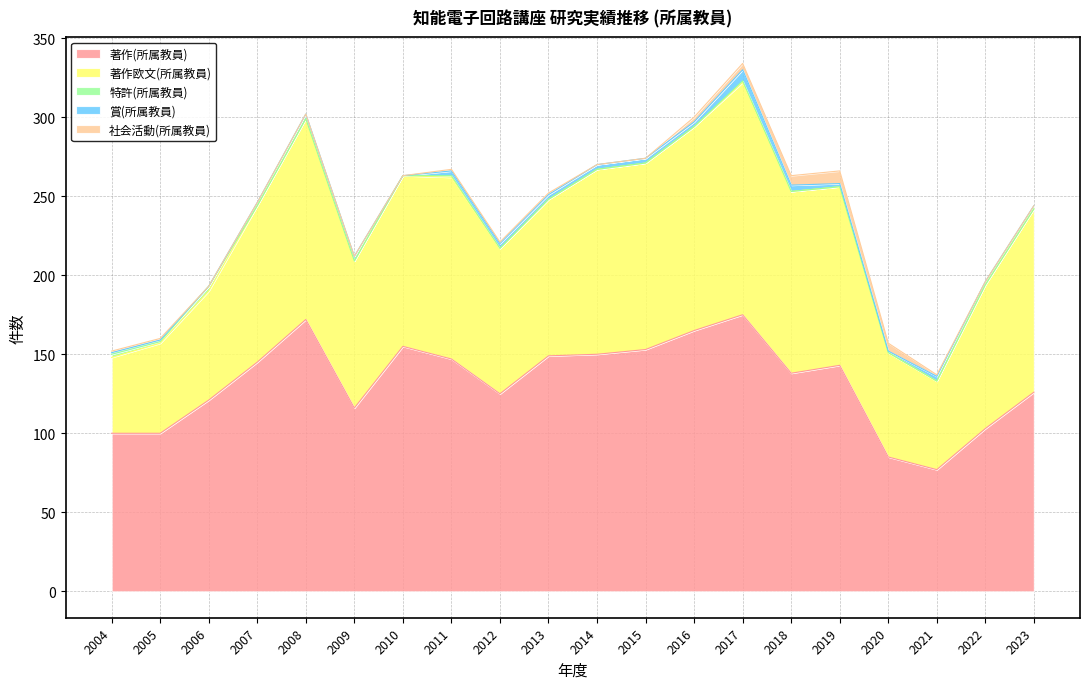

At 2015, list the series in order from largest to smallest.

著作(所属教員), 著作欧文(所属教員), 賞(所属教員), 特許(所属教員), 社会活動(所属教員)